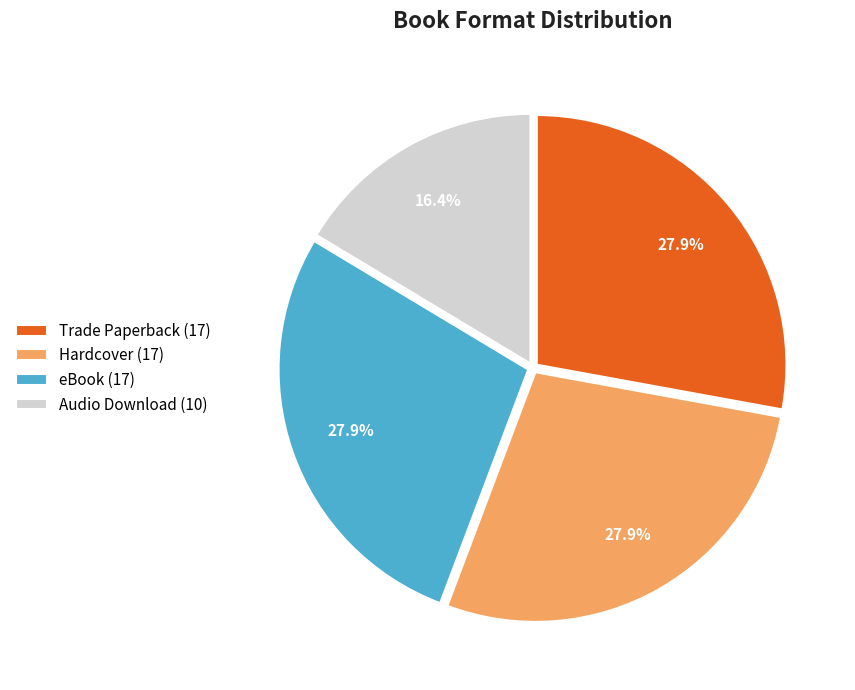

What is the ratio of the value at Audio Download (10) to the value at Hardcover (17)?

0.6